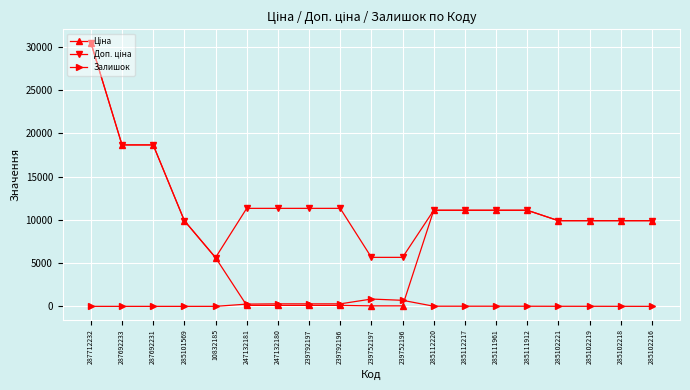

At which category is the sum across all series the highest?

287712232